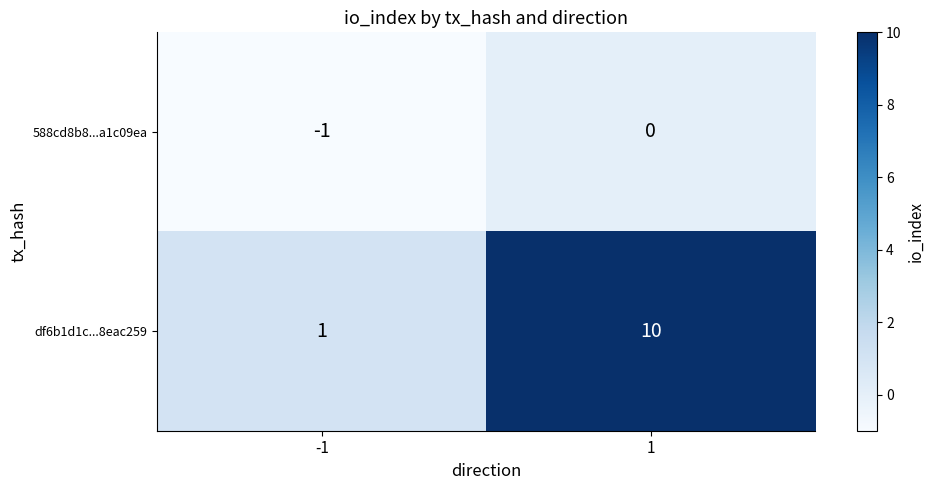

The 588cd8b8...a1c09ea series shows 1 at 1. True or false?

False